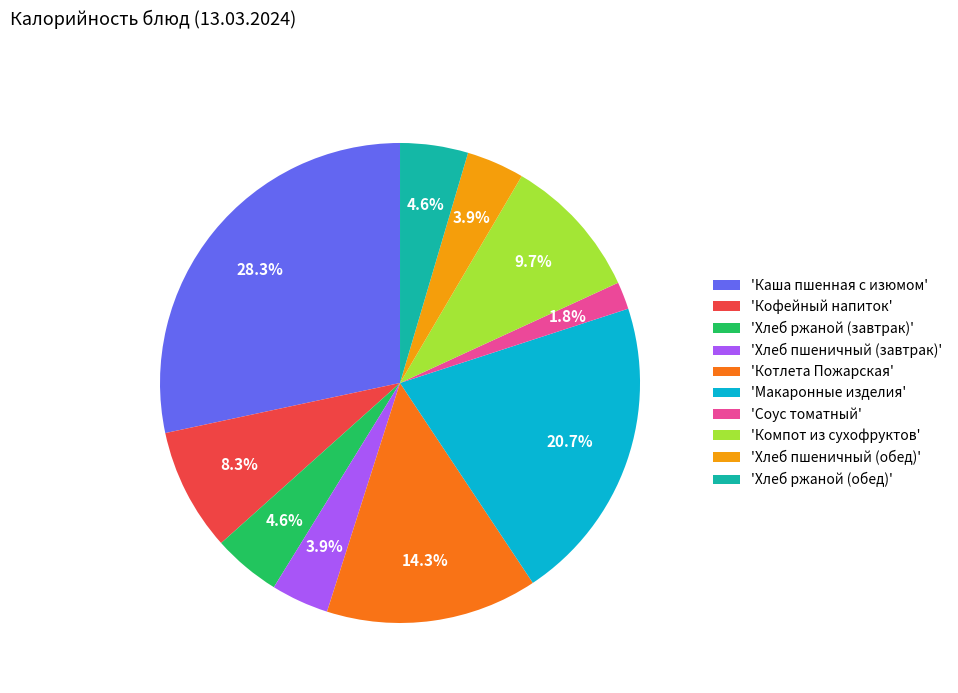

Which category has the smallest portion of the pie?

'Соус томатный'